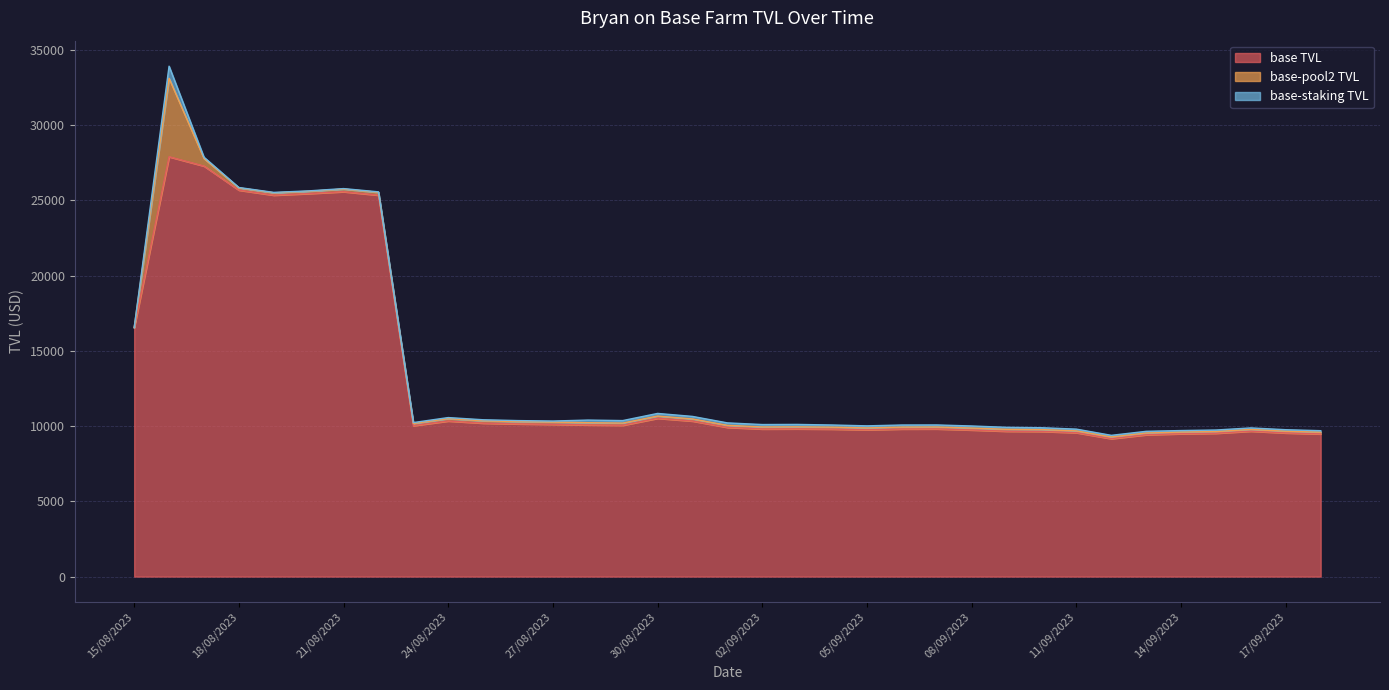

What is the total value across all series at 21/08/2023?

25783.5